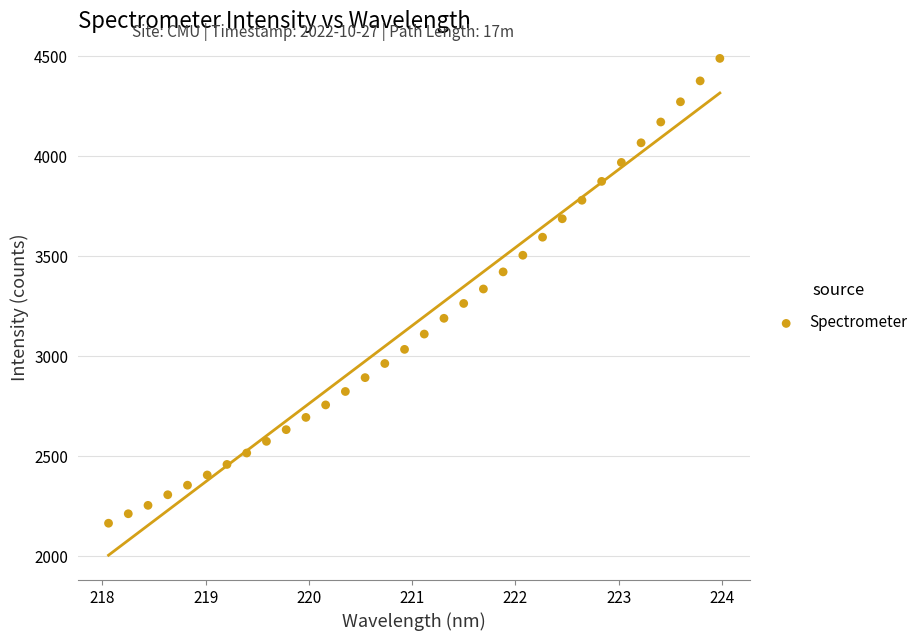

What is the range of Y values (max minus min)?

2323.2